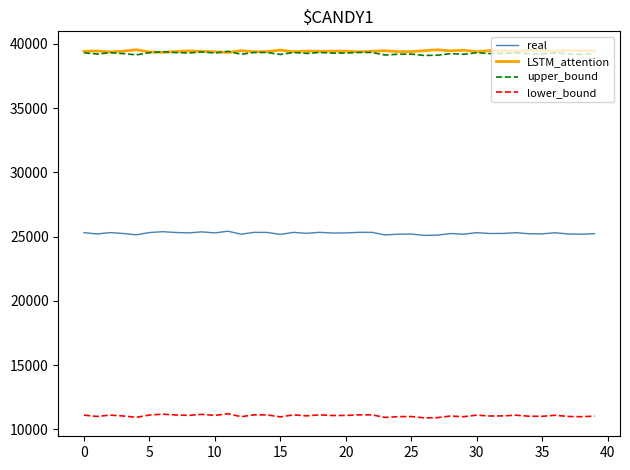

What is the lowest value of the real series?

25099